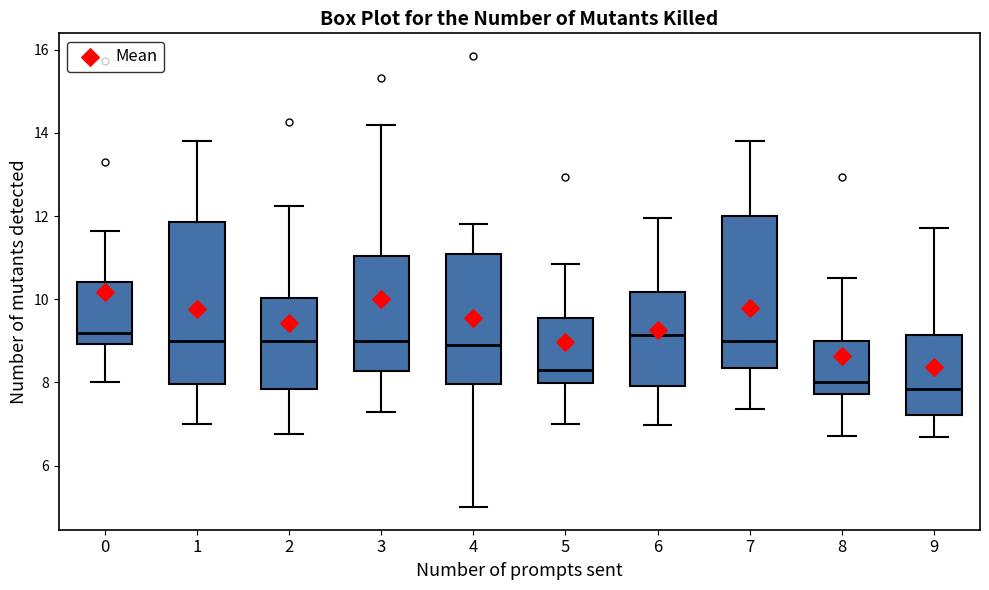

Reading left to right, read every box against the y-axis: the position of its median line, the range the box covers, and the ends of its whiskers. The values are not printed on the chart, so give them approximately, as read against the axis.

0: median 9.2, box 9.0 to 10.4, whiskers 8.0 to 11.6
1: median 9.0, box 8.0 to 11.8, whiskers 7.0 to 13.8
2: median 9.0, box 7.8 to 10.0, whiskers 6.8 to 12.2
3: median 9.0, box 8.2 to 11.0, whiskers 7.2 to 14.2
4: median 9.0, box 8.0 to 11.0, whiskers 5.0 to 11.8
5: median 8.2, box 8.0 to 9.6, whiskers 7.0 to 10.8
6: median 9.2, box 8.0 to 10.2, whiskers 7.0 to 12.0
7: median 9.0, box 8.4 to 12.0, whiskers 7.4 to 13.8
8: median 8.0, box 7.8 to 9.0, whiskers 6.8 to 10.6
9: median 7.8, box 7.2 to 9.2, whiskers 6.6 to 11.8